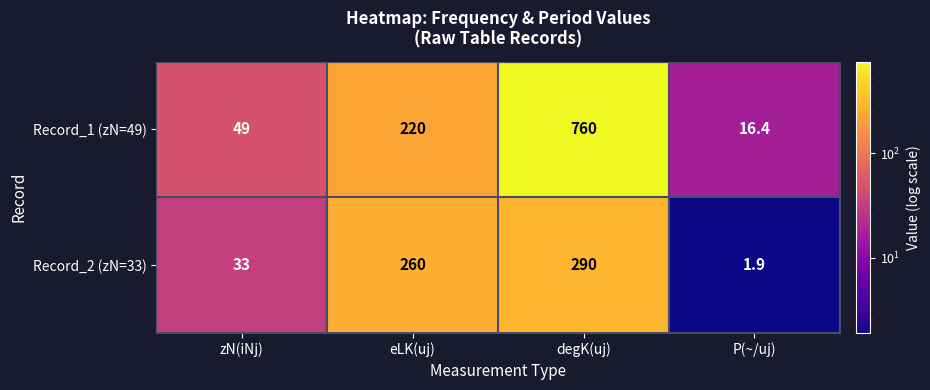

How many categories are shown in the chart?

4